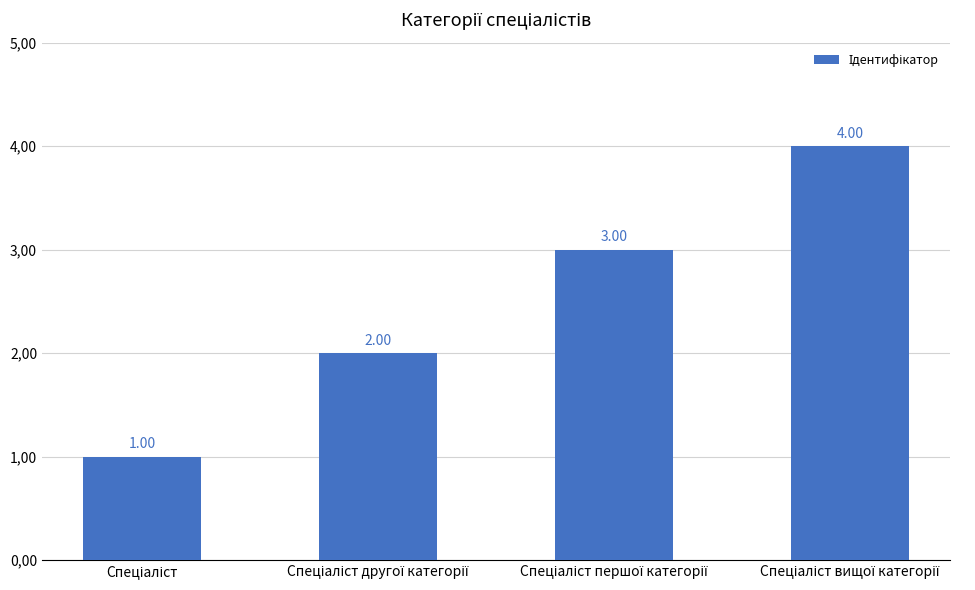

Does the chart contain any negative values?

No